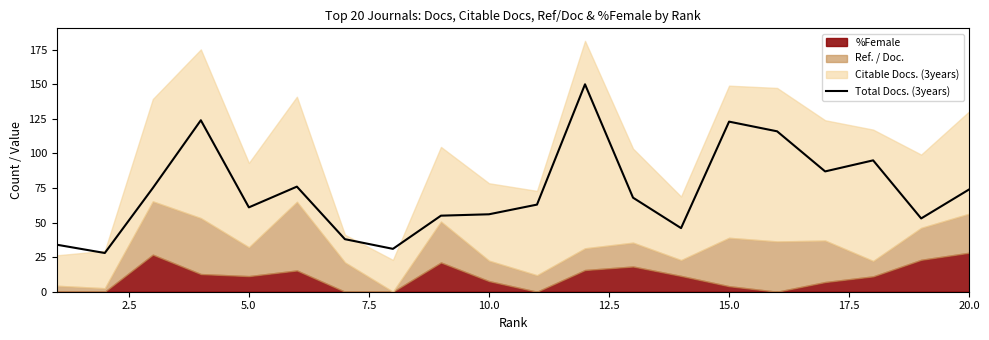

True or false: Total Docs. (3years) has a value of 104 at 20.0.

False